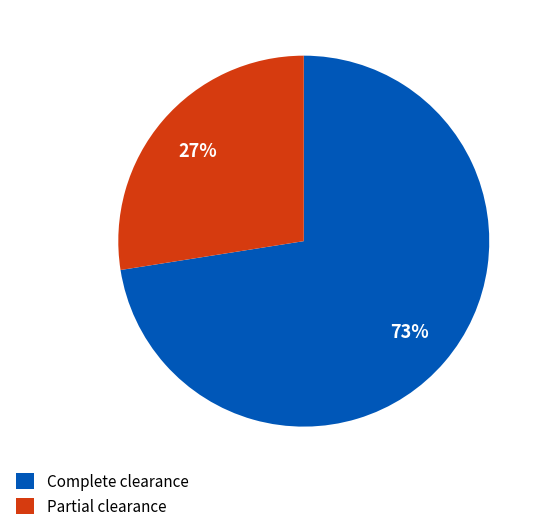

Is the sum of Partial clearance and Complete clearance greater than half?

Yes